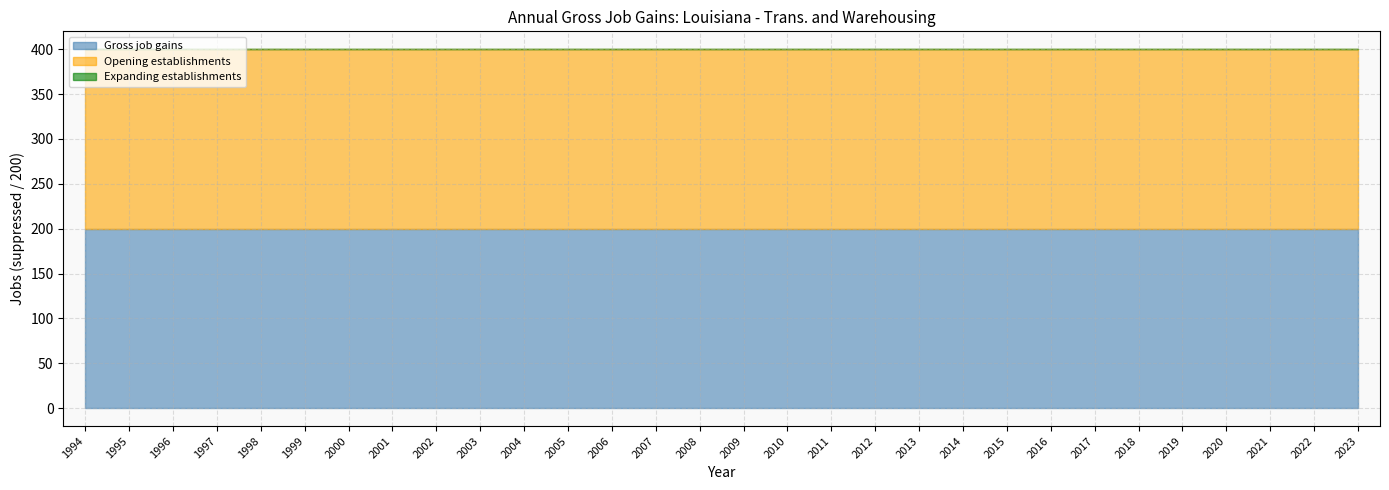

True or false: Gross job gains and Opening establishments intersect in this chart.

False